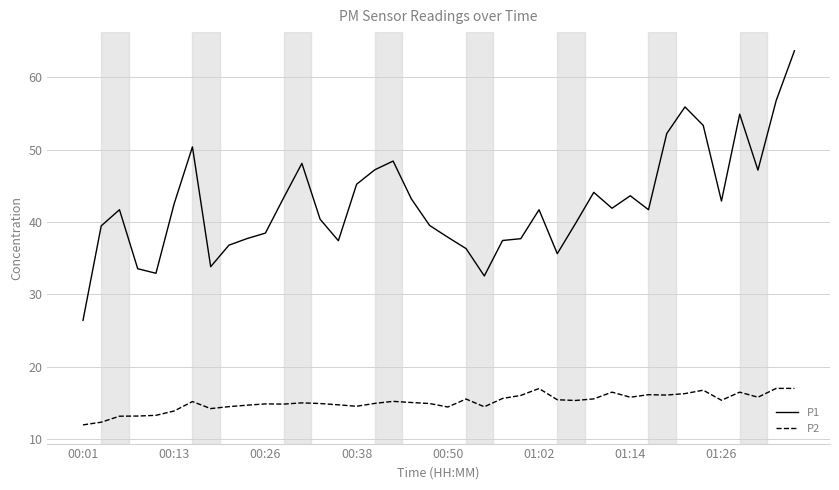

How many values in the P1 series exceed 41?

22